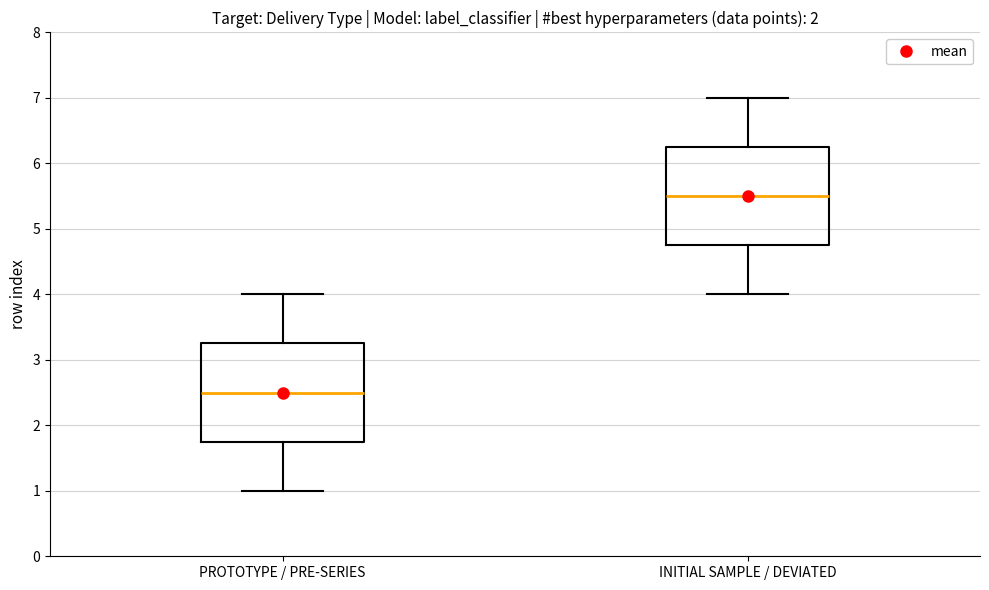

Reading left to right, transcribe this box plot: for each box, give where its median line is, the range the box spans, and where its two whiskers end, as read against the y-axis. The values are not printed on the chart, so give them approximately, as read against the axis.

PROTOTYPE / PRE-SERIES: median 2.5, box 1.8 to 3.3, whiskers 1.0 to 4.0
INITIAL SAMPLE / DEVIATED: median 5.5, box 4.8 to 6.3, whiskers 4.0 to 7.0